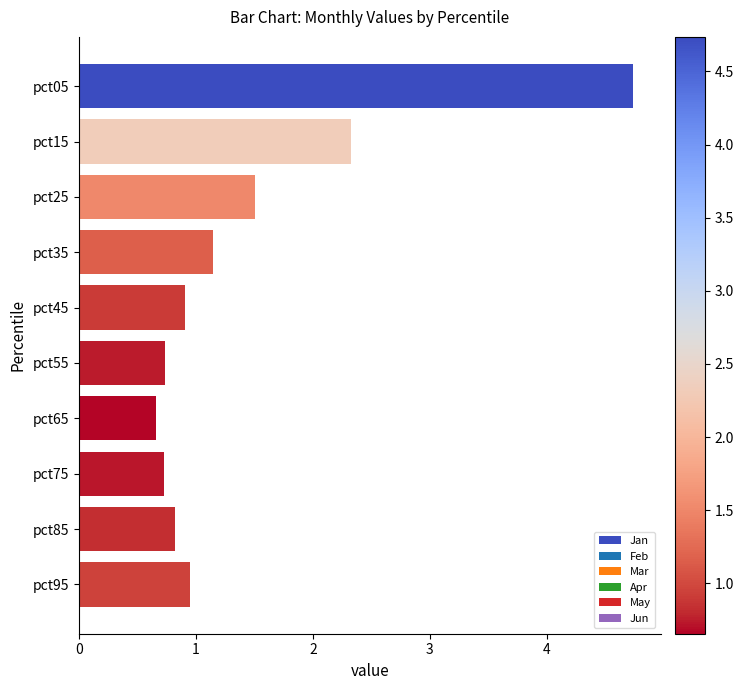

What is the value of the 4th bar from the top?

1.2